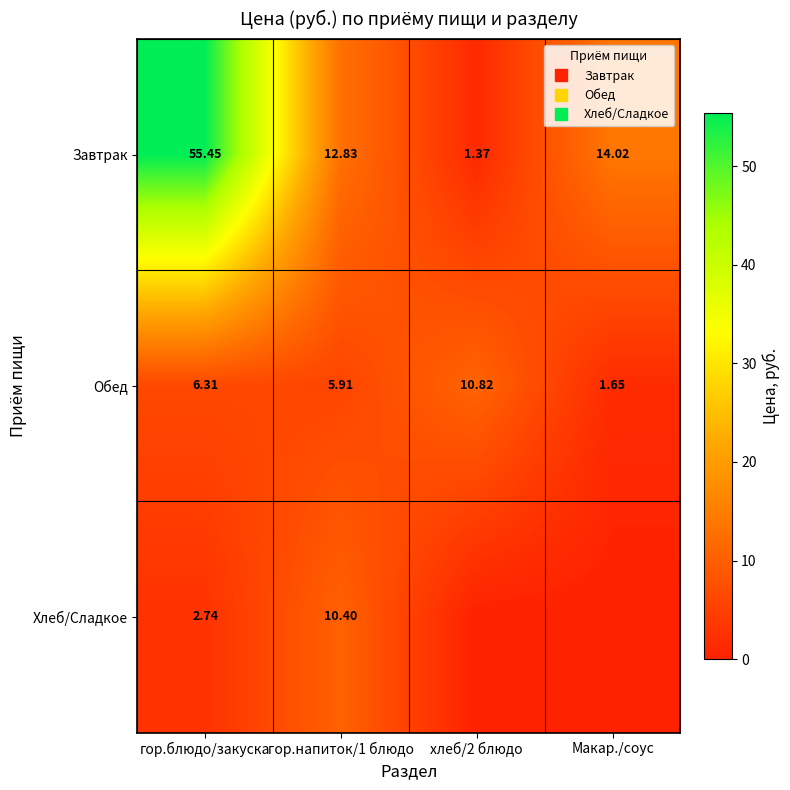

Is it true that Обед equals 0.6 at Макар./соус?

False